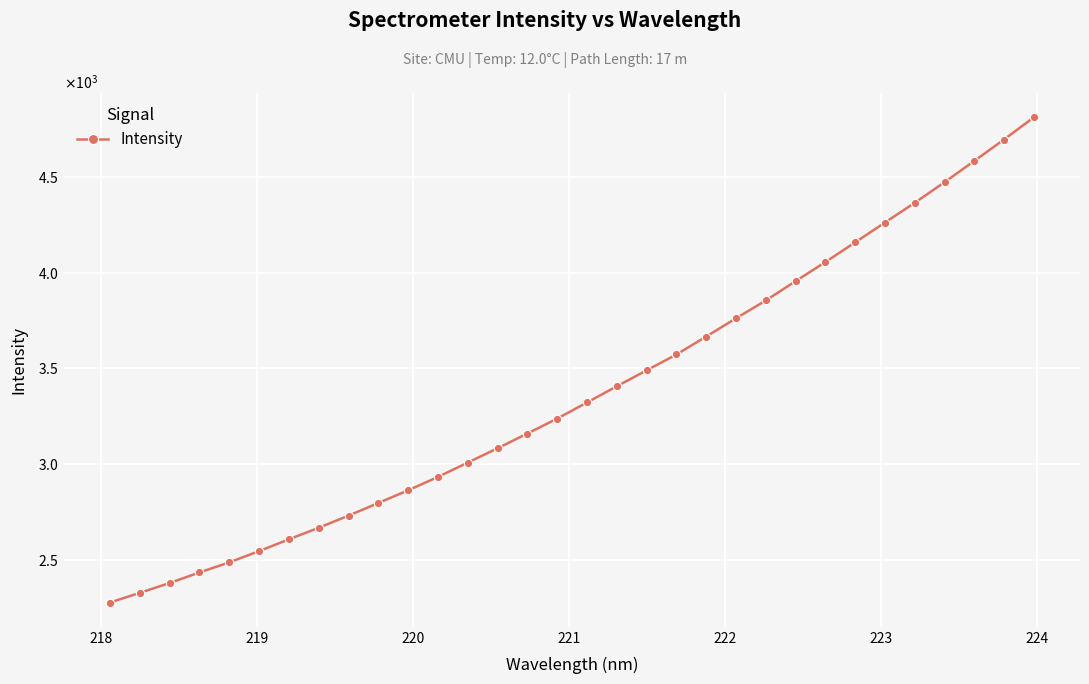

What is the sum of all values?

107979.5